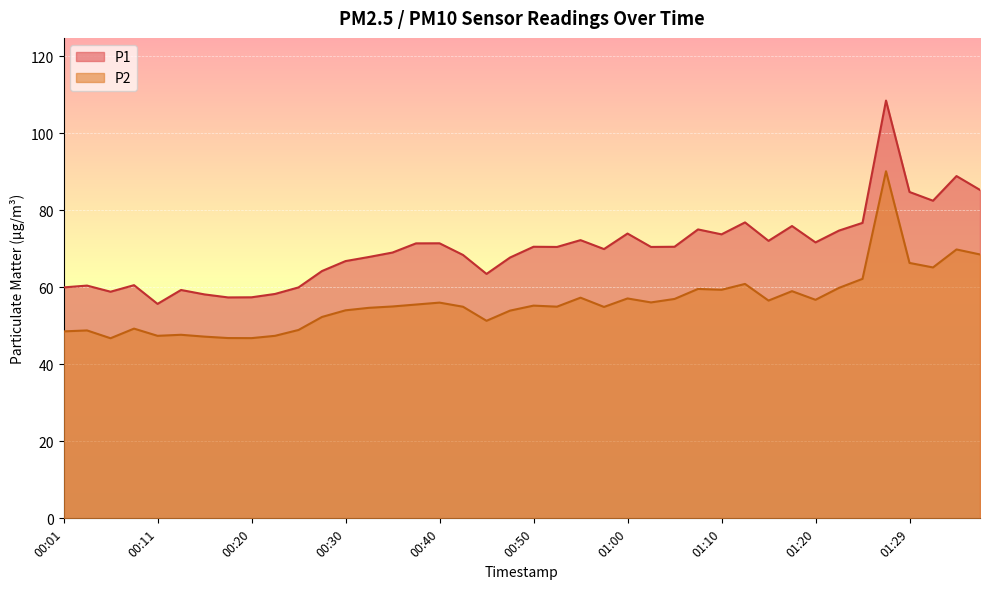

What is the difference between the maximum and second lowest values in the P1 series?

51.1